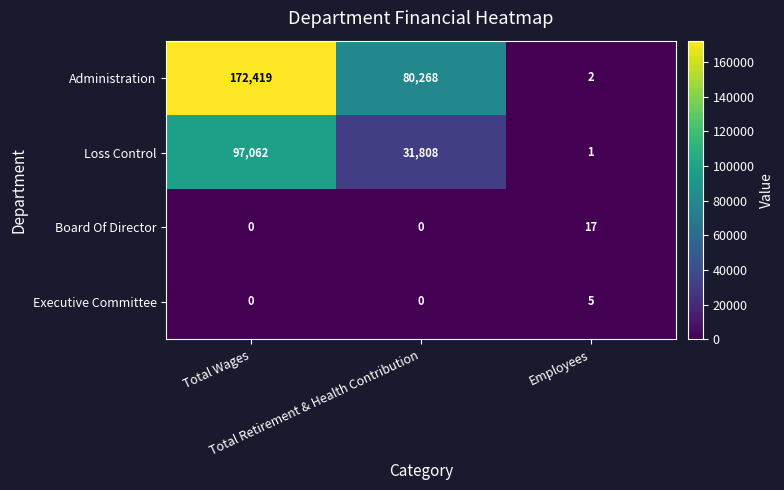

What is the average value of the Administration series?

84230